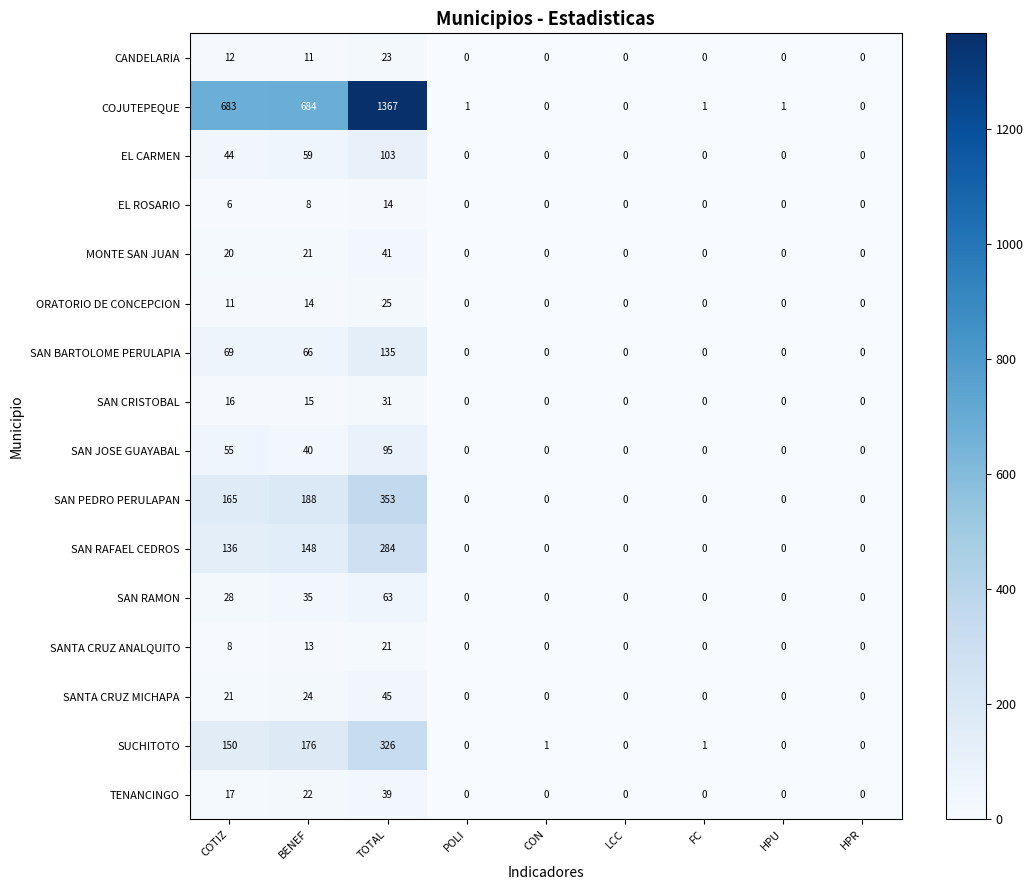

At which label is SANTA CRUZ ANALQUITO closest to 10?

COTIZ